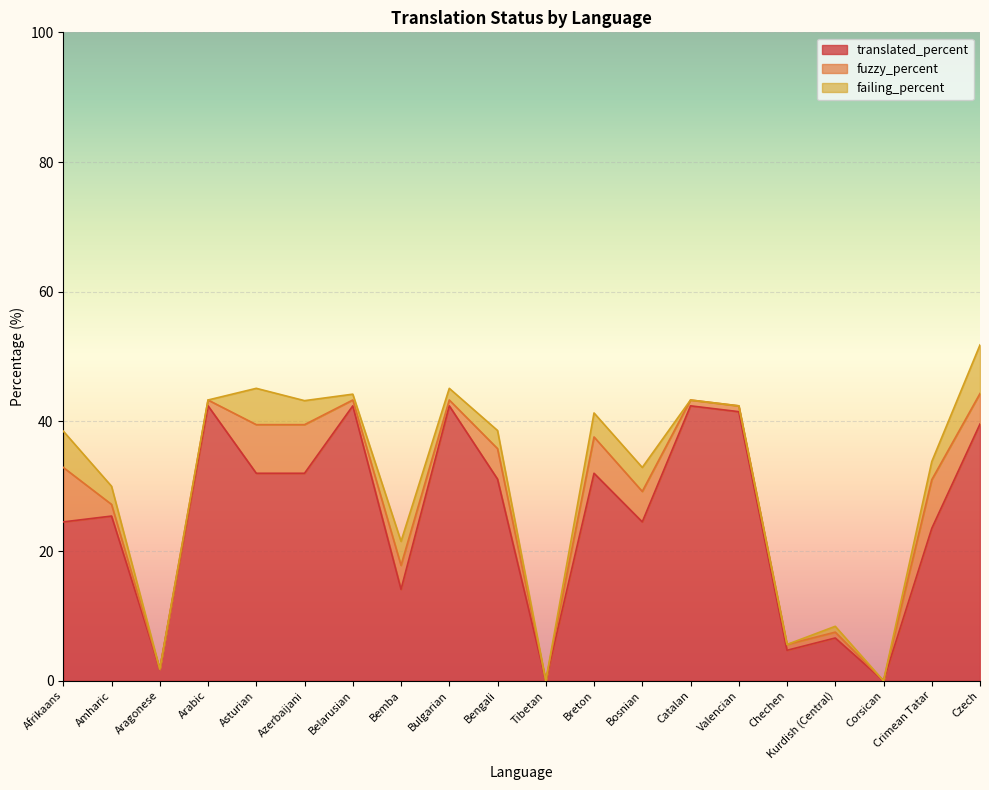

What is the sum of all translated_percent values?

502.9